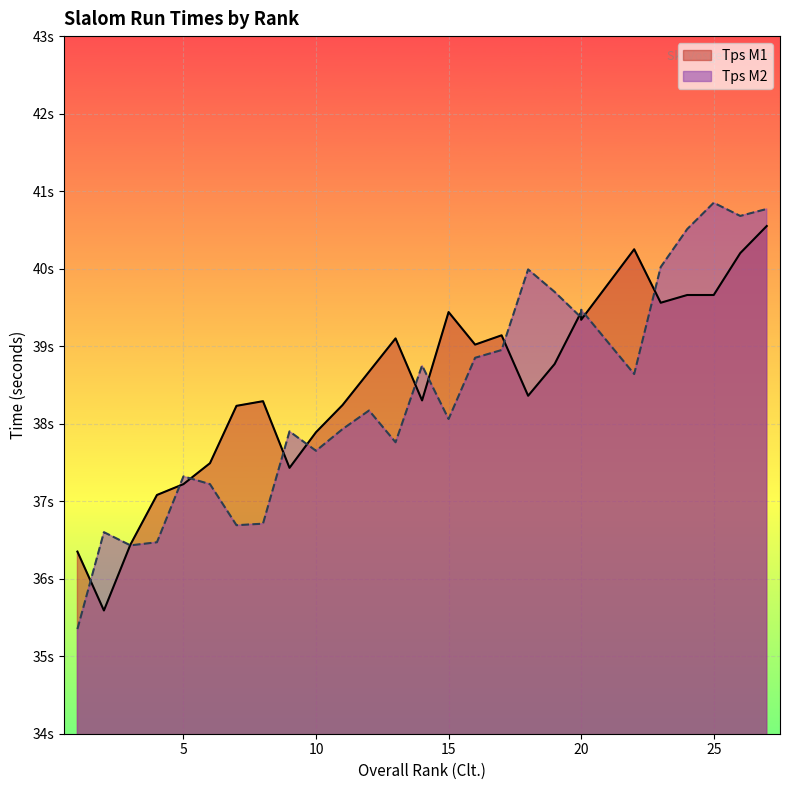

What is the total value across all series at 19?

78.5